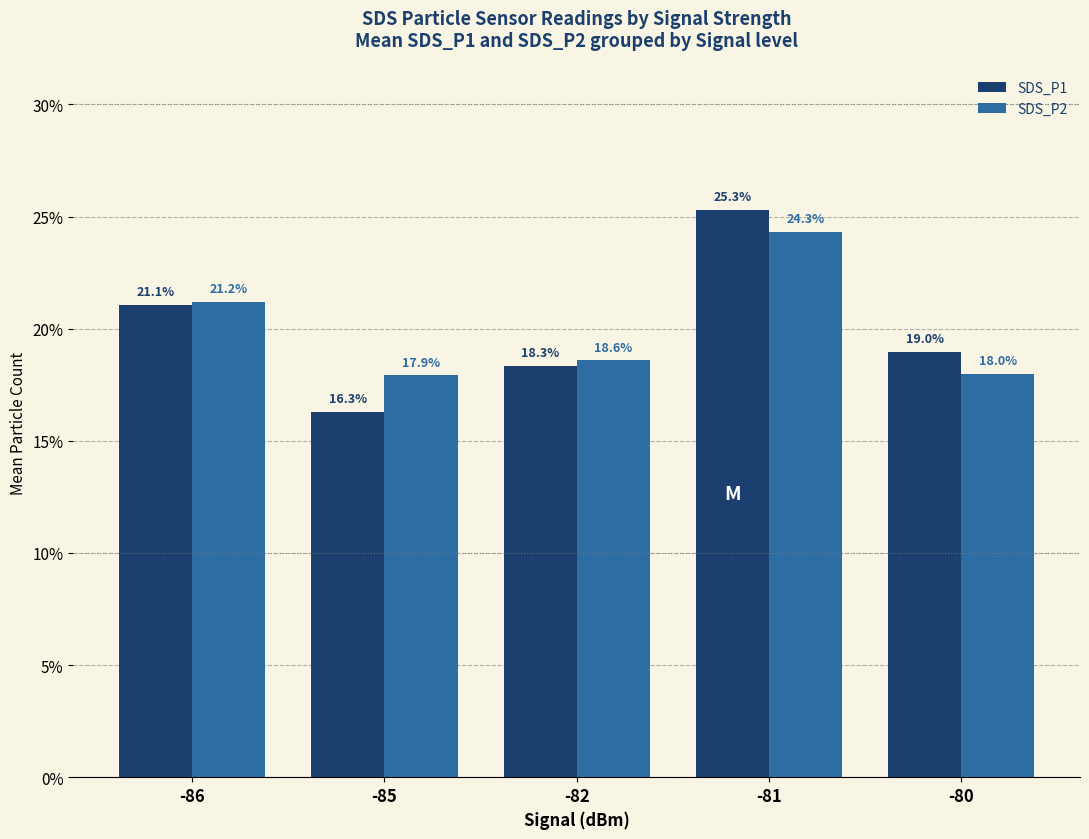

The value of SDS_P2 at -86 is 21.2. True or false?

True